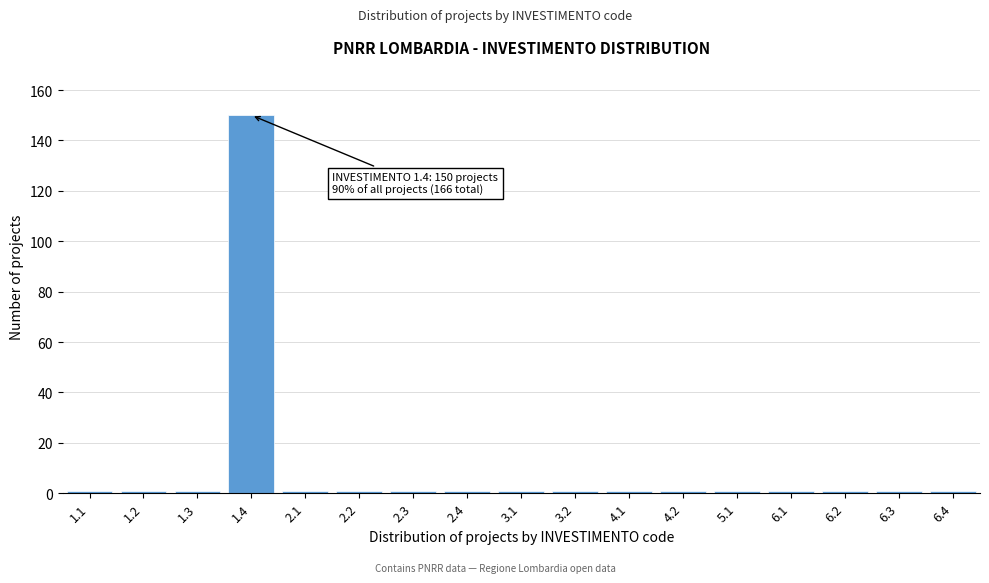

Reading left to right, list all the values displayed in this chart.

1	1	1	150	1	1	1	1	1	1	1	1	1	1	1	1	1